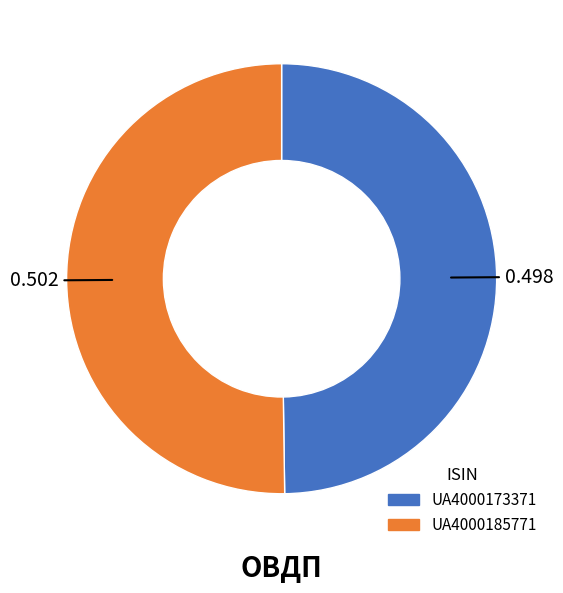

The UA4000173371 slice represents 57% of the pie. True or false?

False